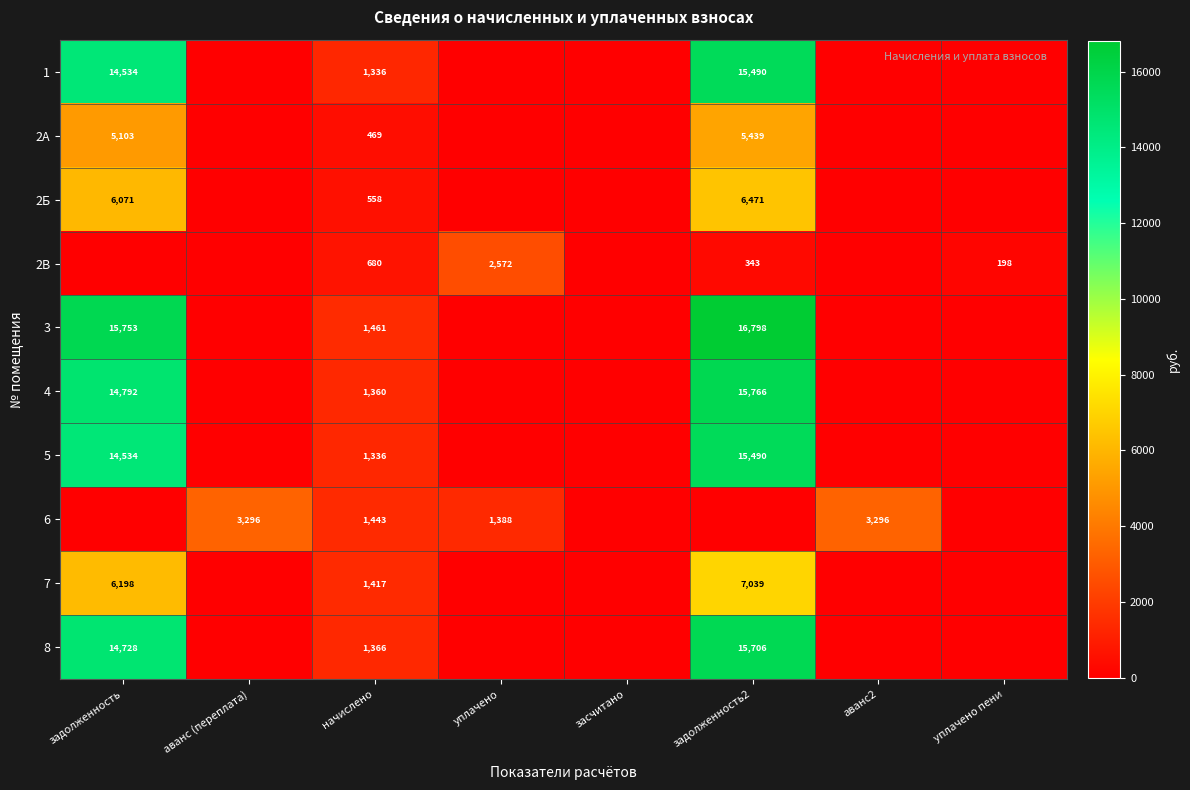

Which has a higher value, аванс2 or уплачено пени?

аванс2